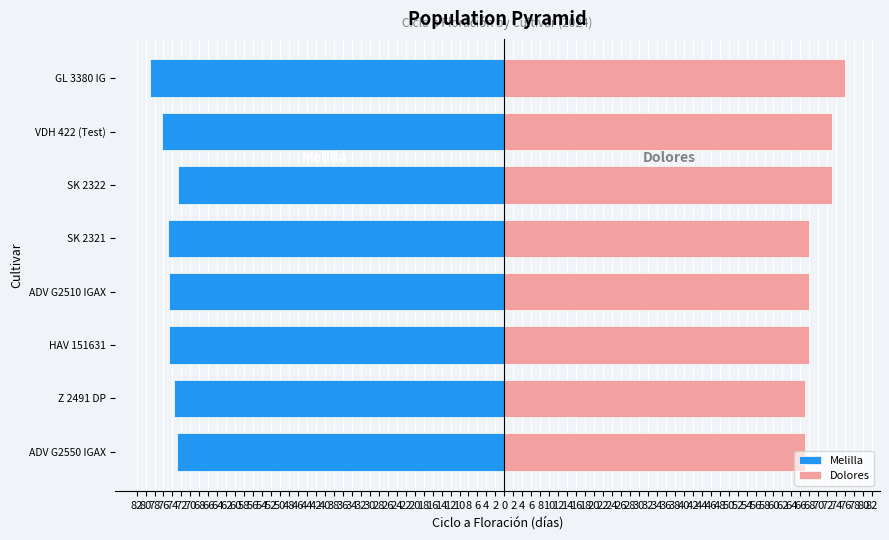

What is the sum of all Melilla values?

-599.0